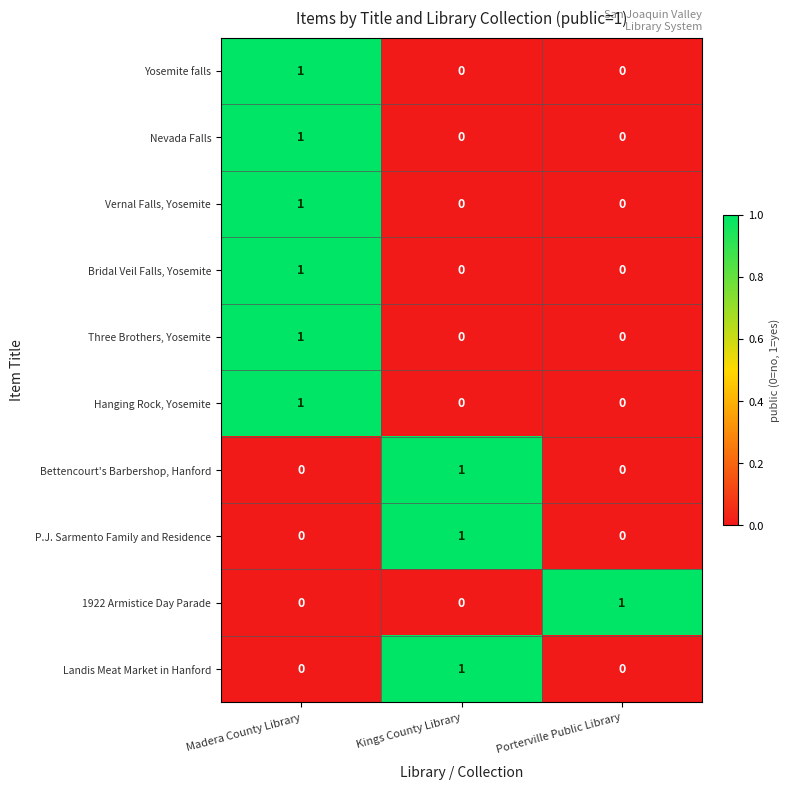

Is the value of Yosemite falls at Madera County Library greater than the value of Bettencourt's Barbershop, Hanford at Madera County Library?

Yes